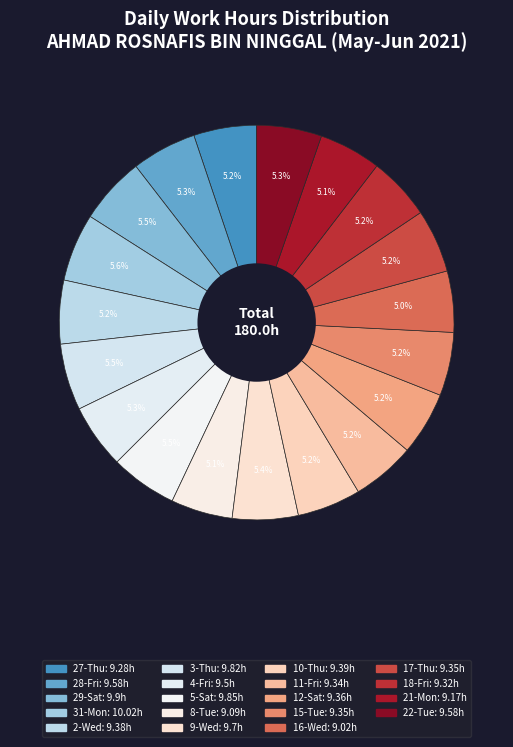

What portion of the pie excludes 4-Fri?

94.7%